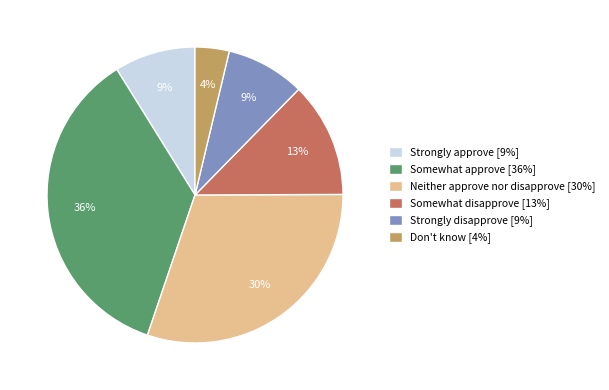

What percentage is the Strongly disapprove [9%] slice, to the nearest percent?

9%